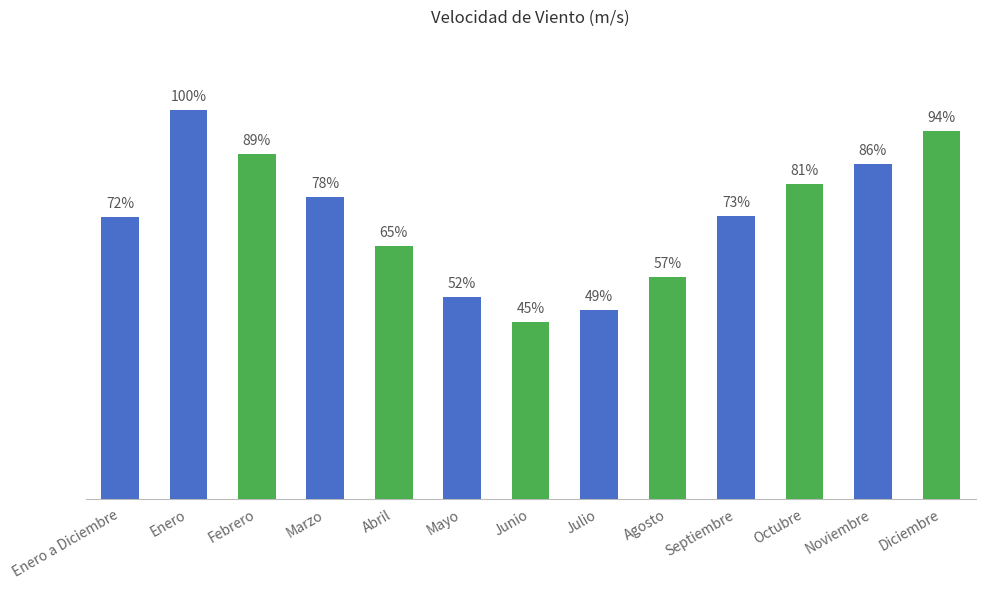

Are the bars horizontal?

No